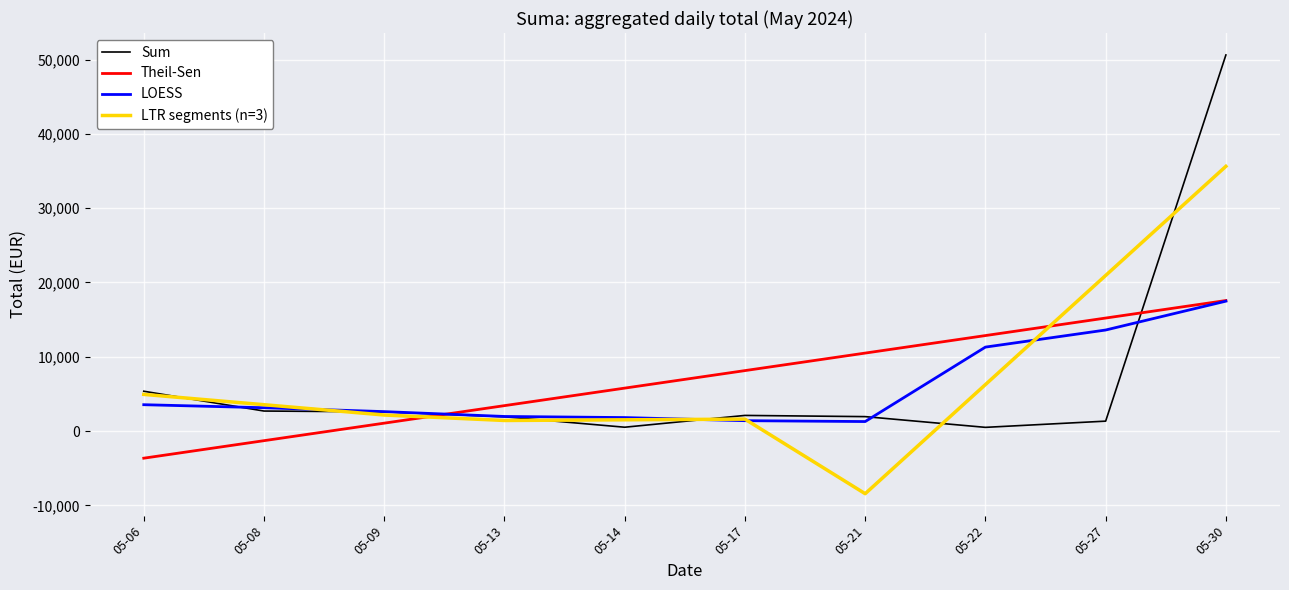

Rank the categories by Theil-Sen value from highest to lowest.

05-30, 05-27, 05-22, 05-21, 05-17, 05-14, 05-13, 05-09, 05-08, 05-06